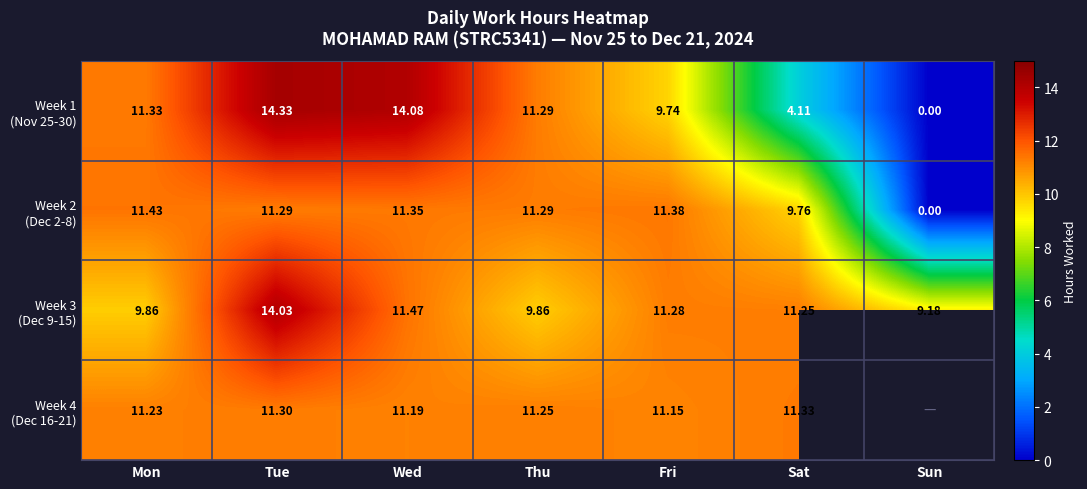

At which label is Week 3 (Dec 9-15) closest to 11?

Sat